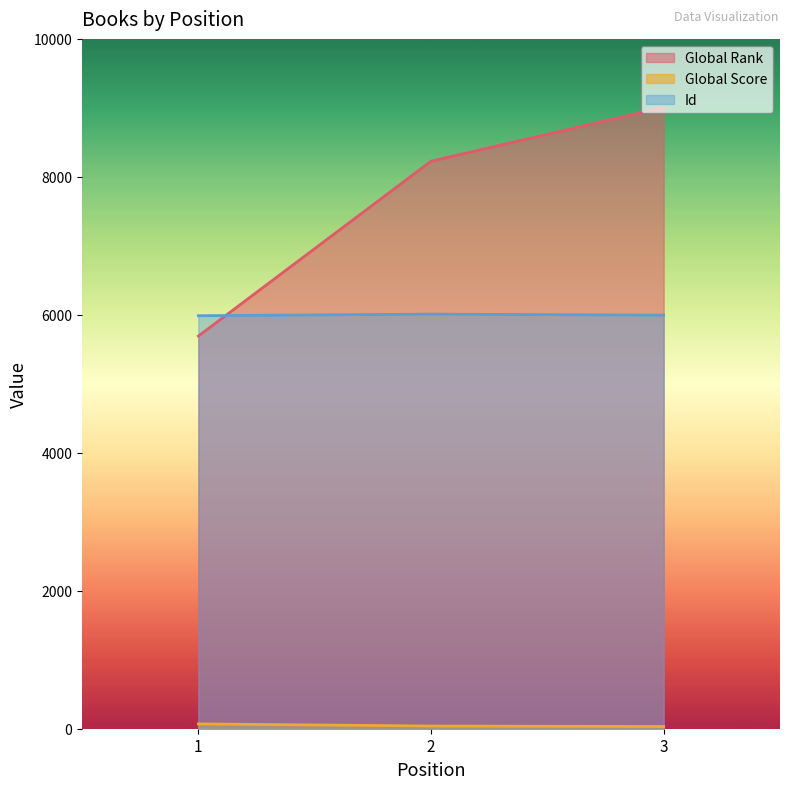

What is the value of the Global Score point at the 2nd from the left?

39